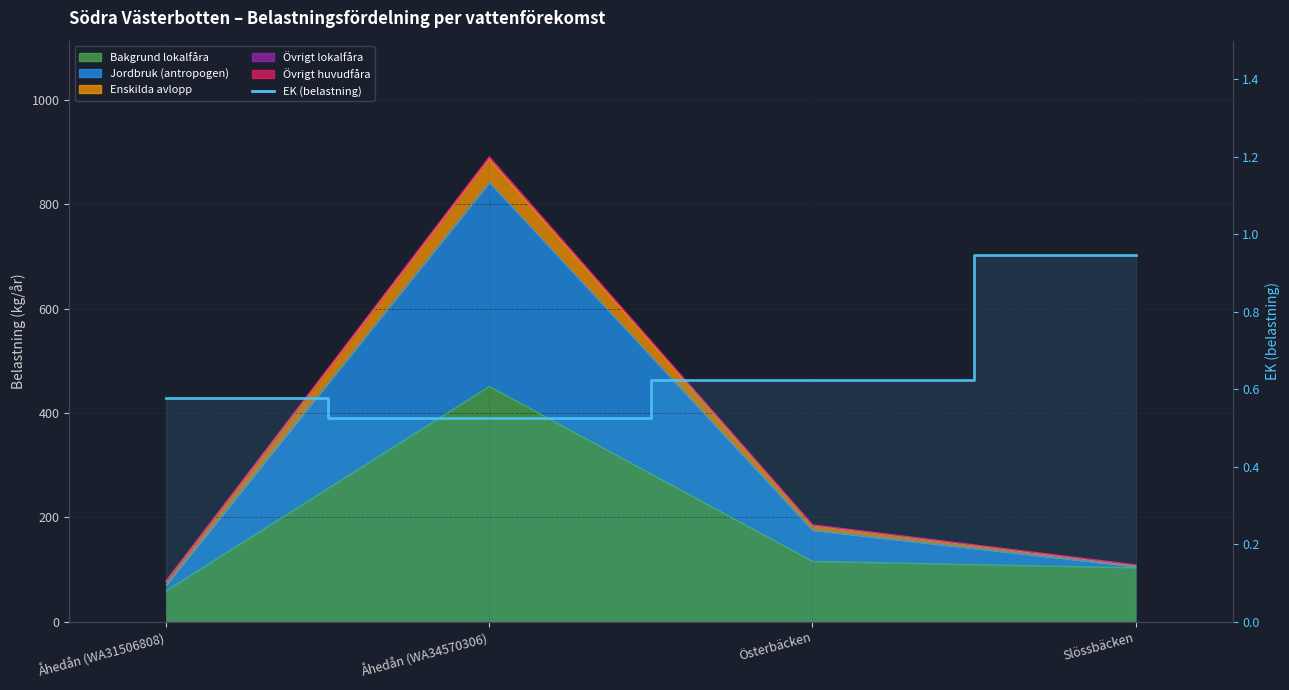

Rank the categories by value from lowest to highest.

Åhedån (WA34570306), Åhedån (WA31506808), Österbäcken, Slössbäcken